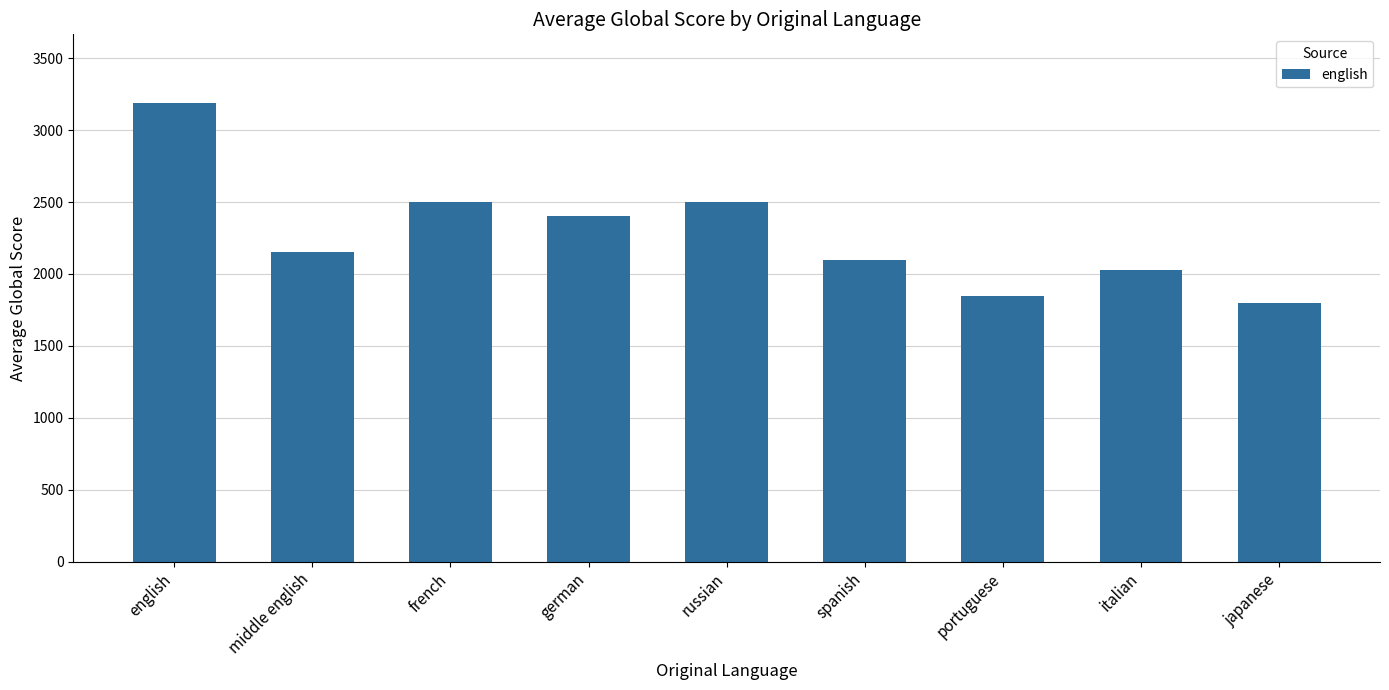

What is the difference between the second highest and minimum values?

700